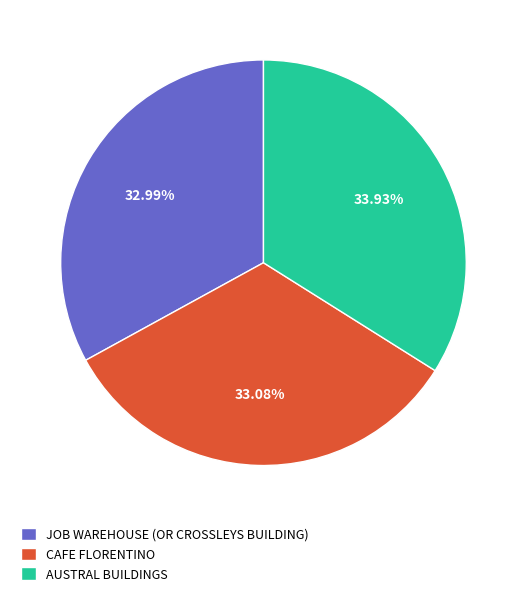

Does CAFE FLORENTINO account for over 50% of the chart?

No